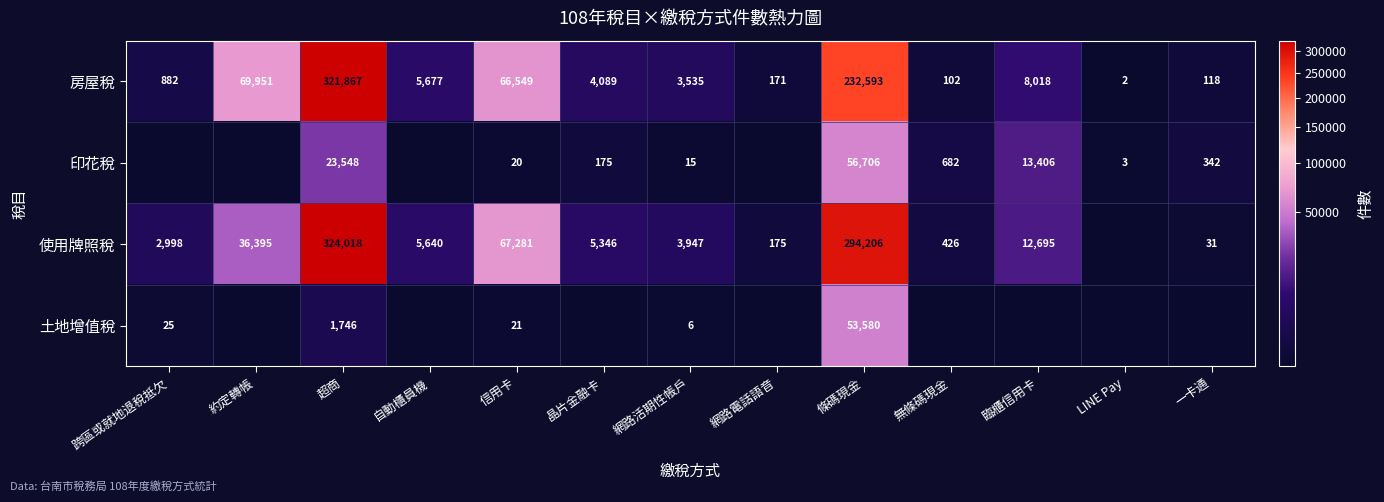

The 房屋稅 series shows 102 at 無條碼現金. True or false?

True